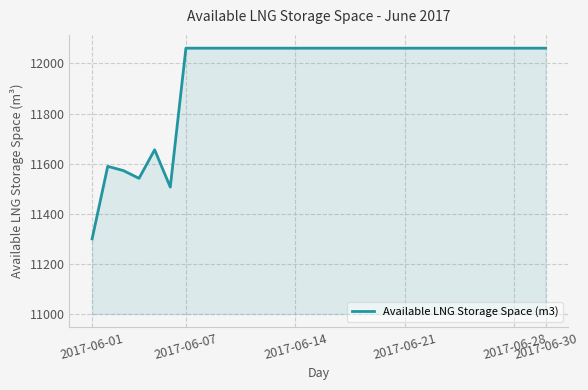

What is the minimum value shown in the chart?

11299